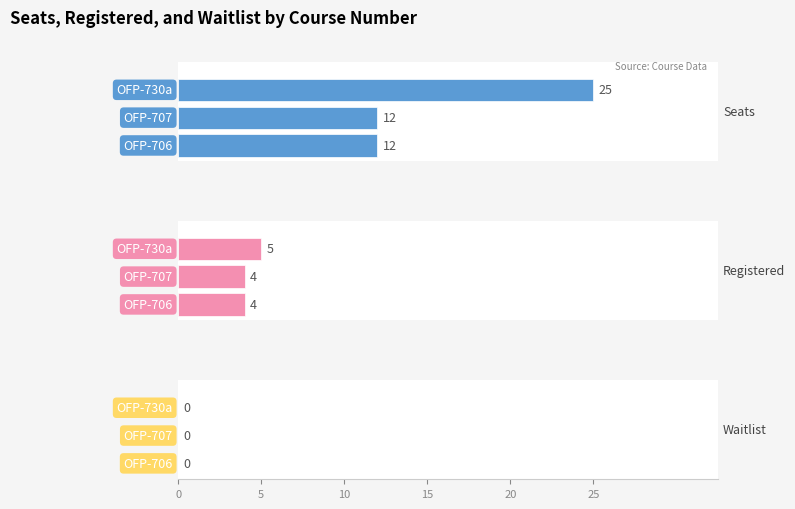

At how many categories does at least one series exceed 8?

3